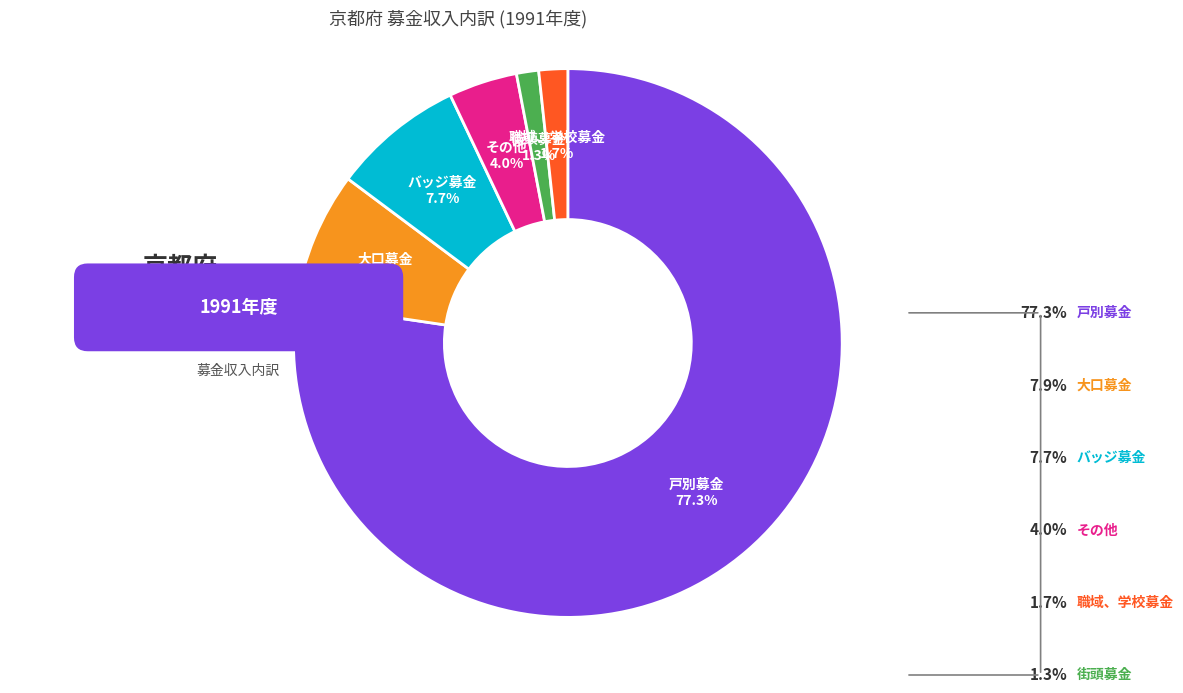

Does 街頭募金 account for over 50% of the chart?

No